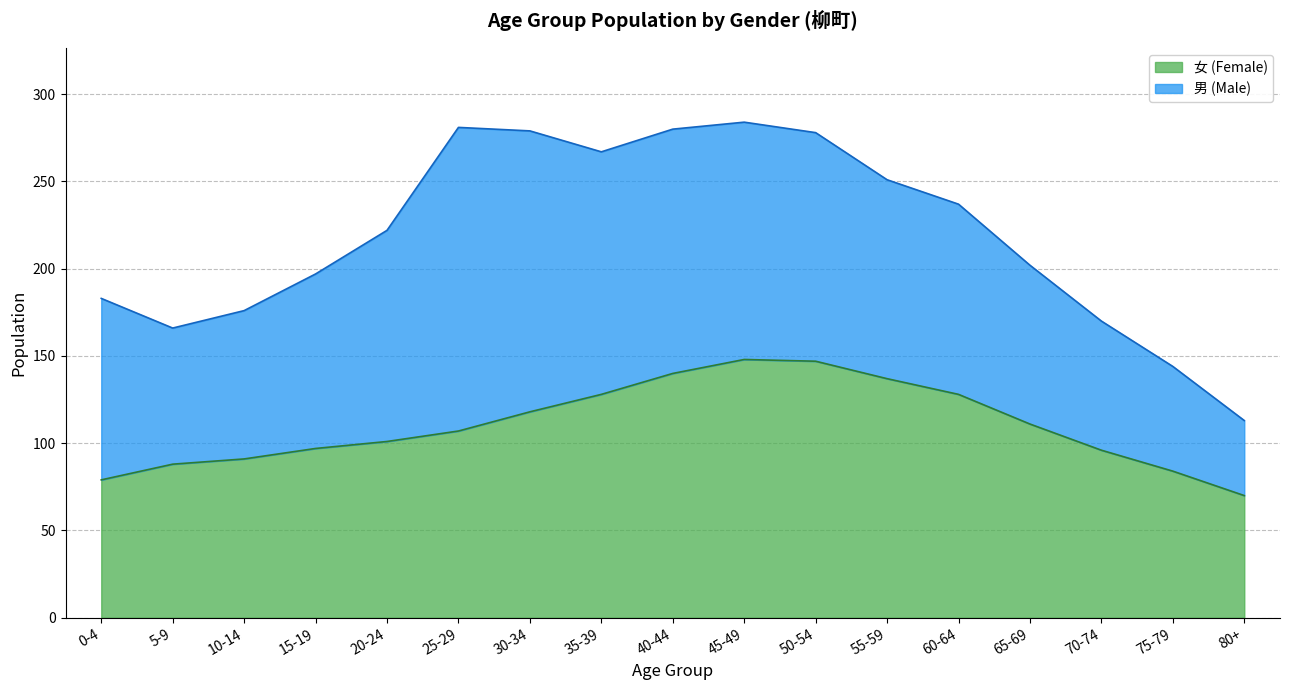

How many lines are shown in the chart?

2